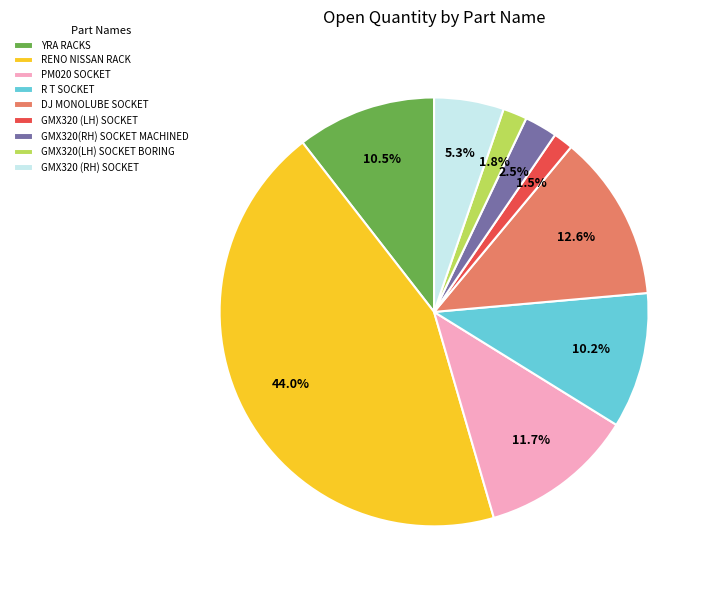

What percentage is the GMX320(LH) SOCKET BORING slice, to the nearest percent?

2%